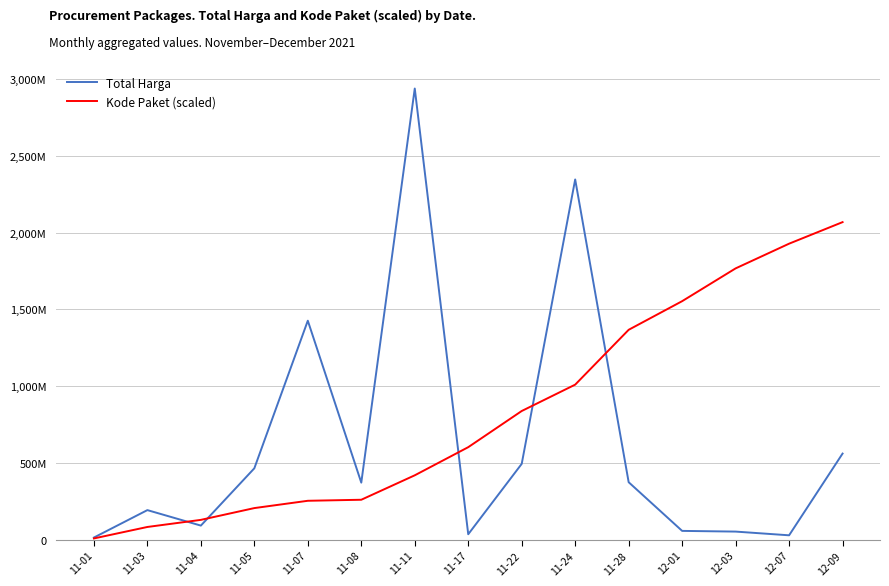

Which series ends up on top after the final intersection of Kode Paket (scaled) and Total Harga?

Kode Paket (scaled)